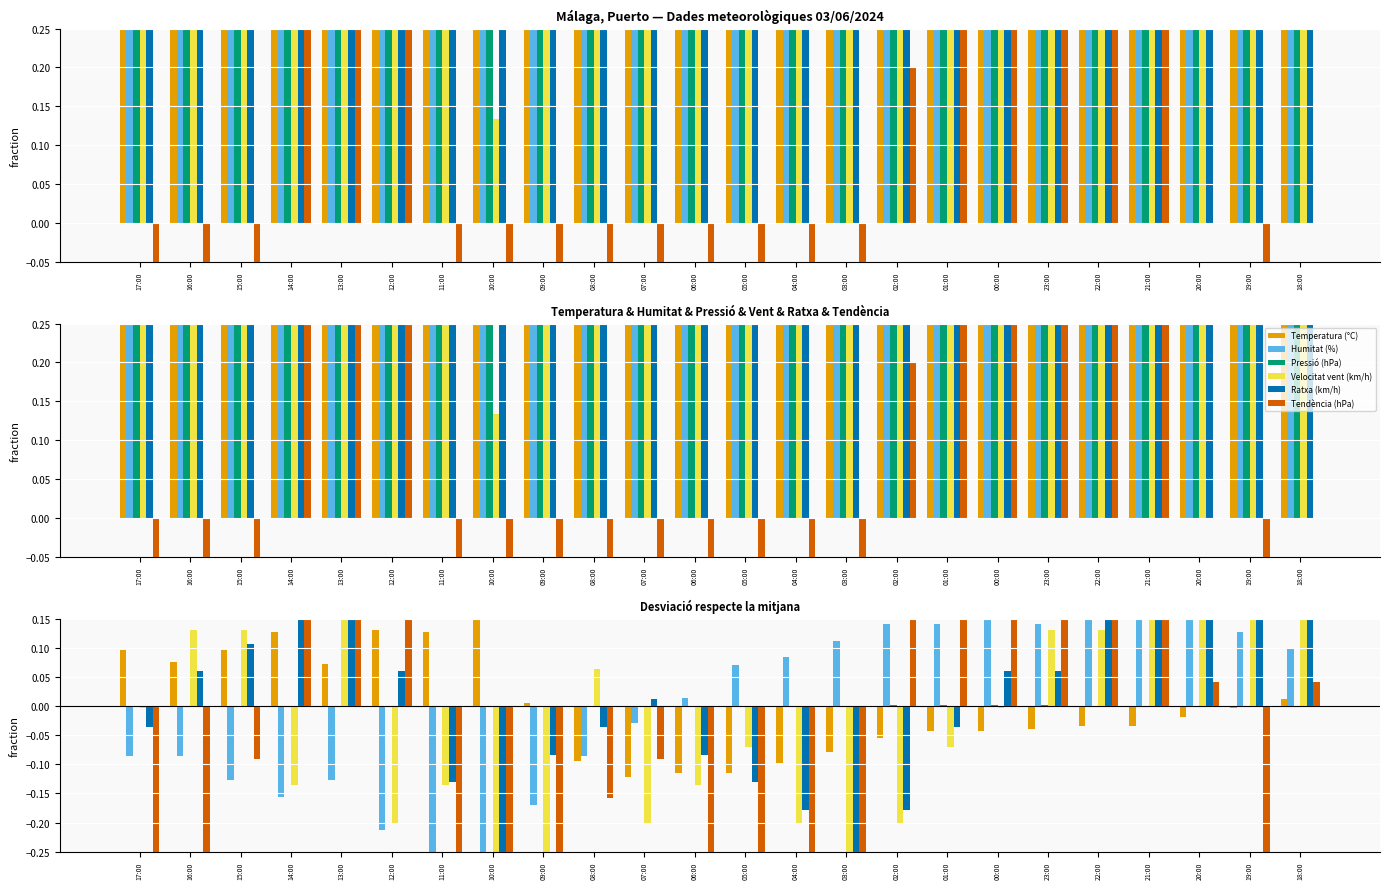

At how many categories does at least one series exceed 0?

24